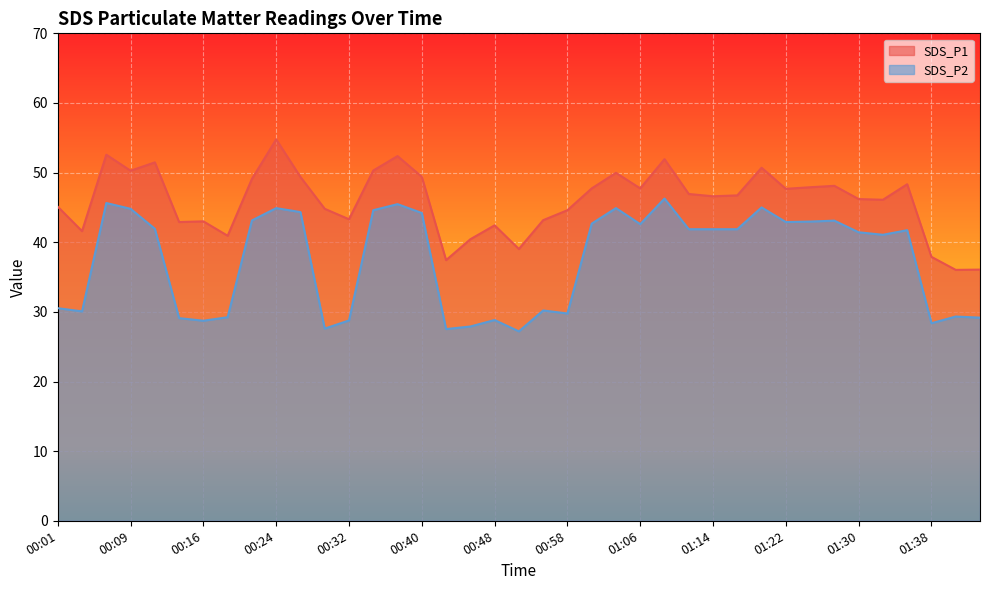

Which series has the widest spread of values?

SDS_P2